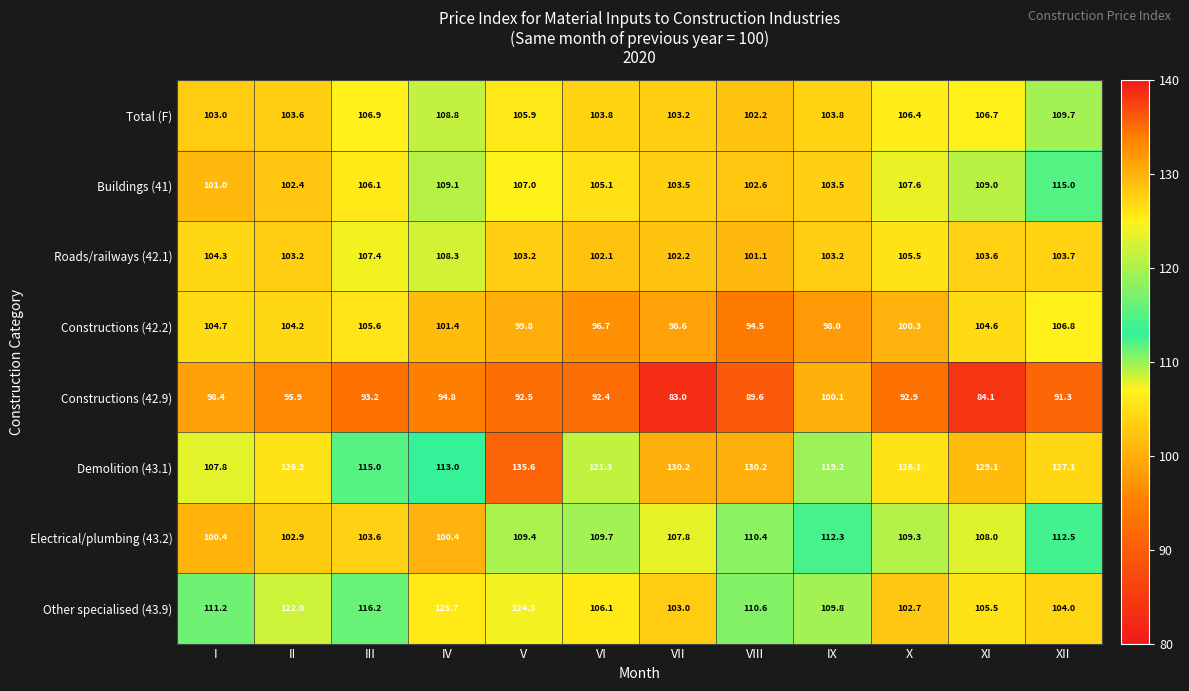

At X, list the series in order from smallest to largest.

Constructions (42.9), Constructions (42.2), Other specialised (43.9), Roads/railways (42.1), Total (F), Buildings (41), Electrical/plumbing (43.2), Demolition (43.1)